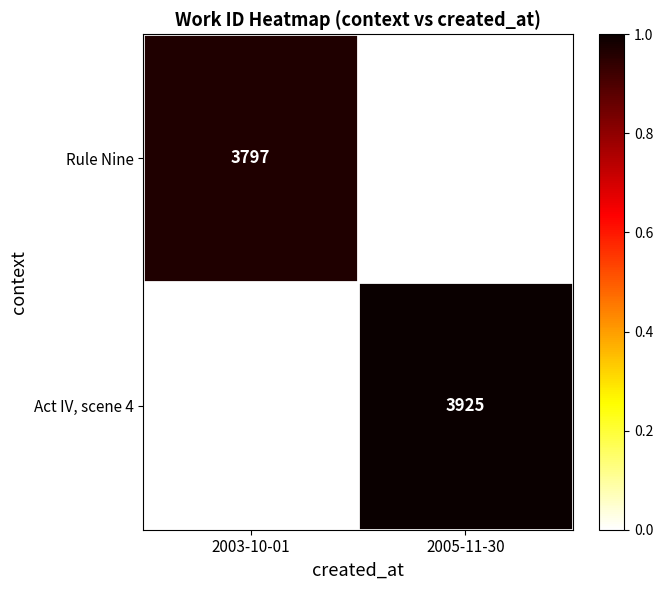

Reading left to right, extract all data points from this chart.

Rule Nine: 2003-10-01=3797	2005-11-30=0
Act IV, scene 4: 2003-10-01=0	2005-11-30=3925